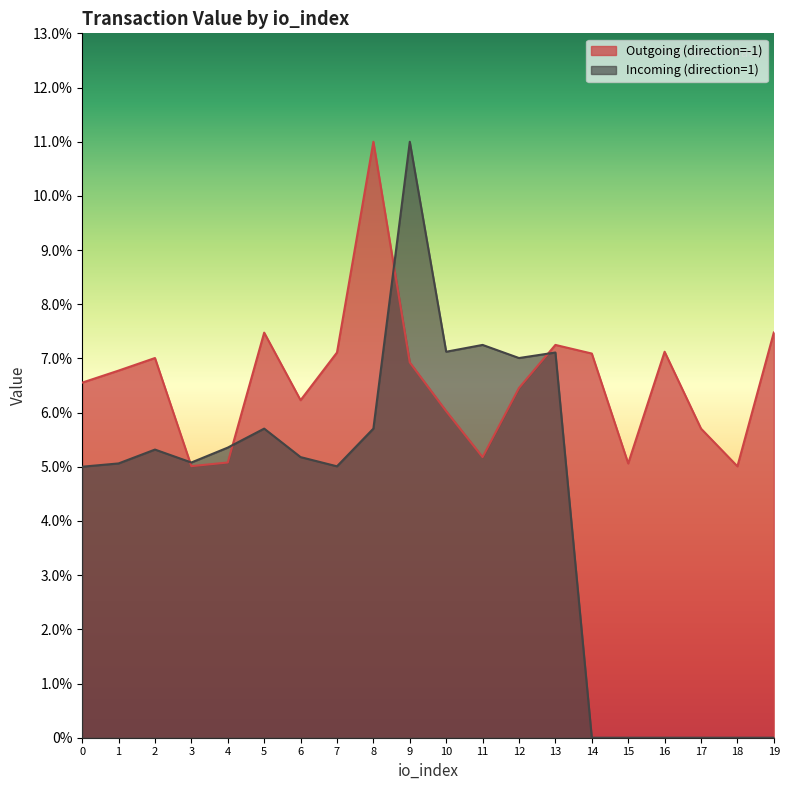

List the series in order of their peak value, lowest first.

Outgoing (direction=-1), Incoming (direction=1)